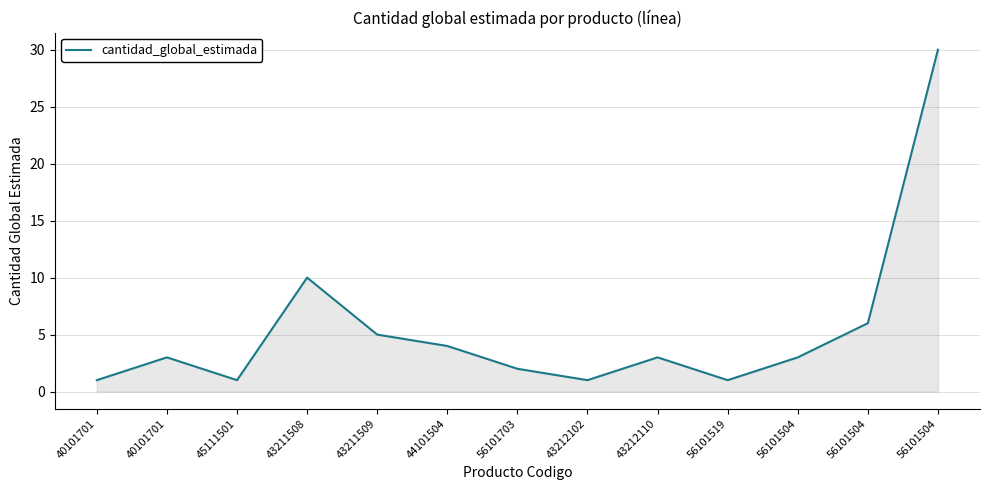

What is the sum of the values at 43211509 and 44101504?

9